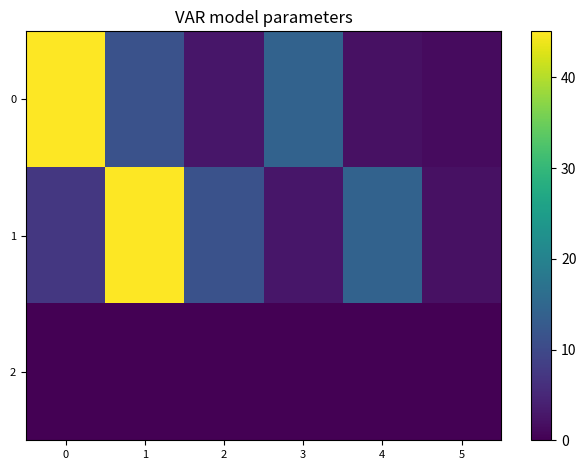

Reading left to right, transcribe all the data shown in this chart.

0: 0=45.1	1=11.3	2=2.7	3=14.2	4=2.0	5=1.4
1: 0=7.3	1=45.1	2=11.3	3=2.7	4=14.2	5=2.0
2: 0=0.0	1=0.0	2=0.0	3=0.0	4=0.0	5=0.0